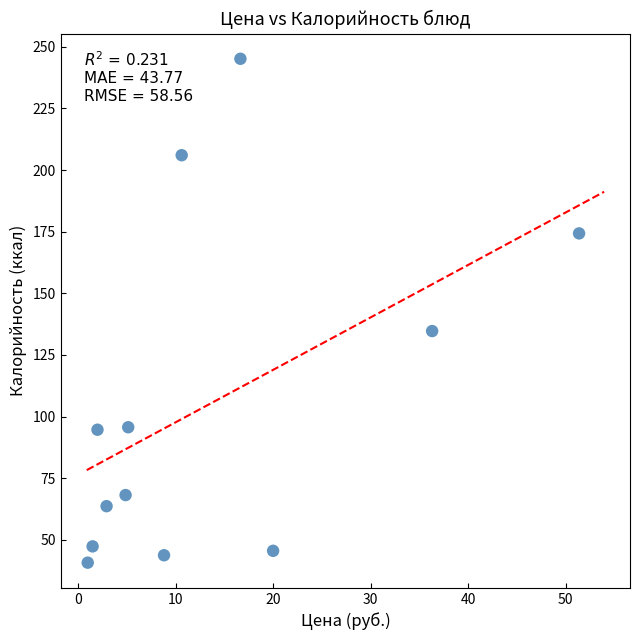

What Y value in the scatter plot is closest to 142?

134.7